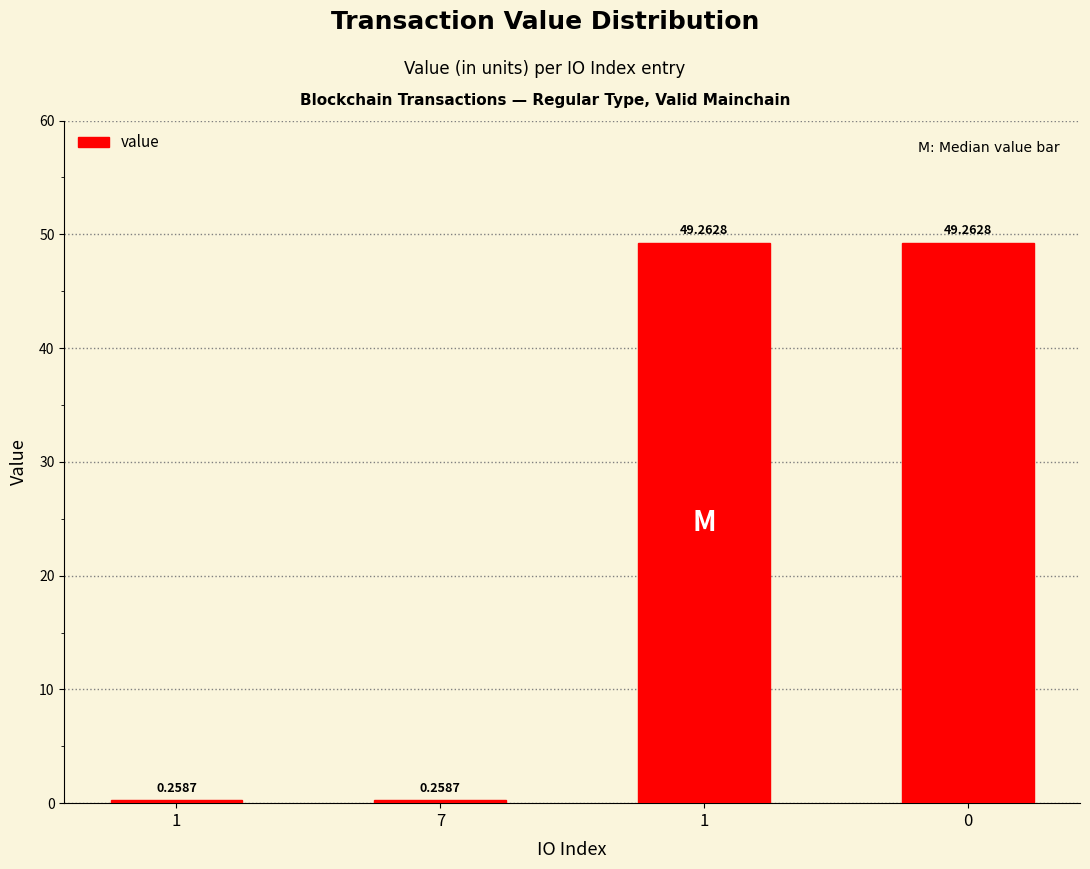

Between 1 and 1, which is larger?

1